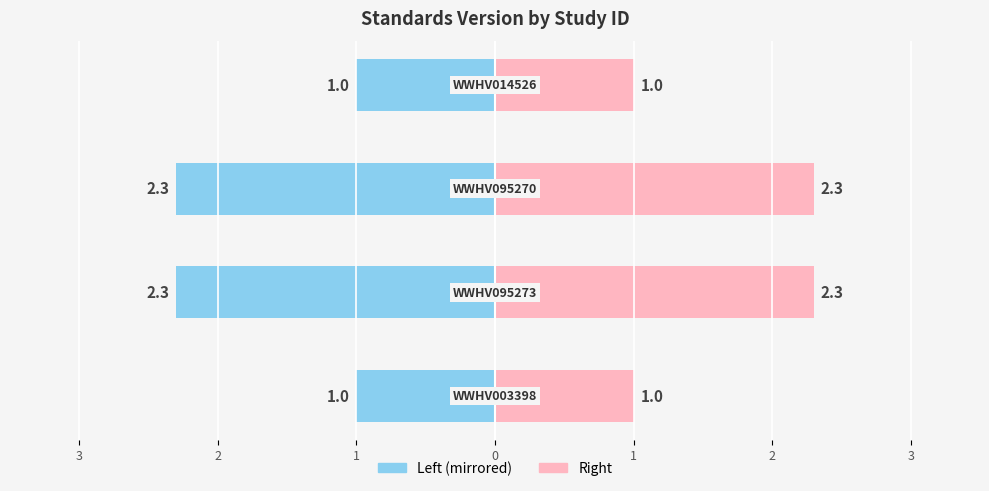

The Standards Version (Left) series shows -1.0 at 0. True or false?

True